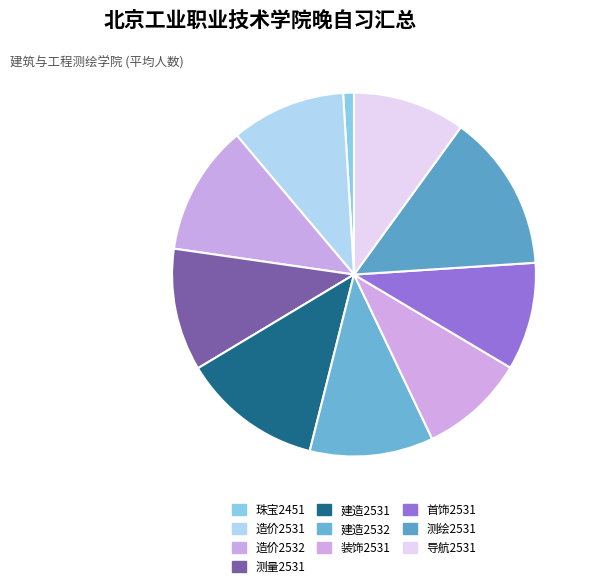

Which category has the biggest portion of the pie?

测绘2531